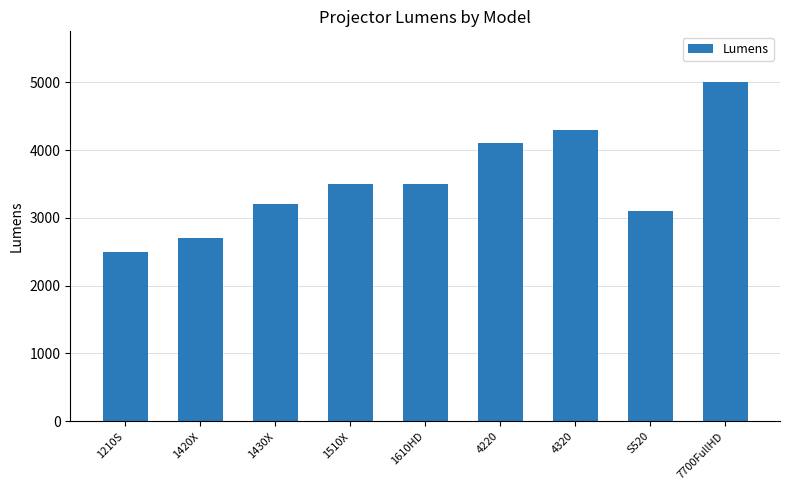

Which has a higher value, S520 or 1210S?

S520